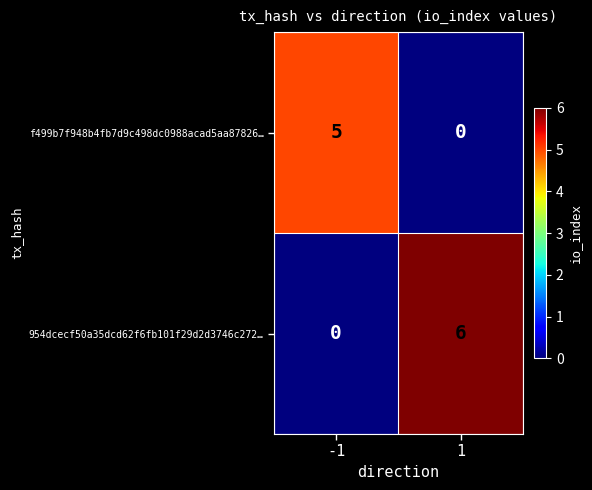

Read the 954dcecf50a35dcd62f6fb101f29d2d3746c272… value at 1.

6